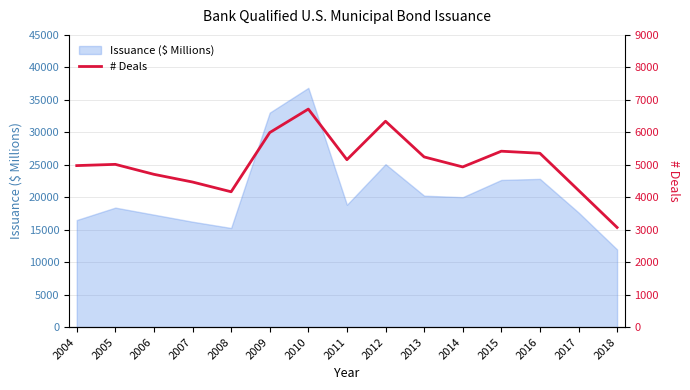

How many data points does each series have?

15